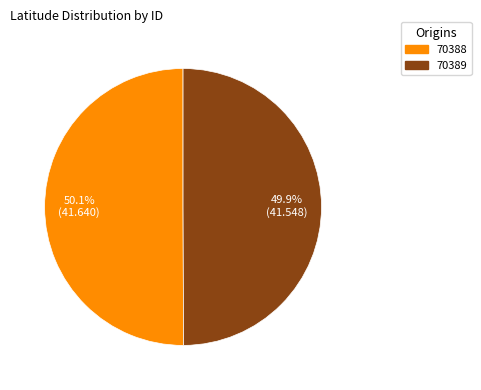

What percentage is NOT represented by 70389?

50.1%